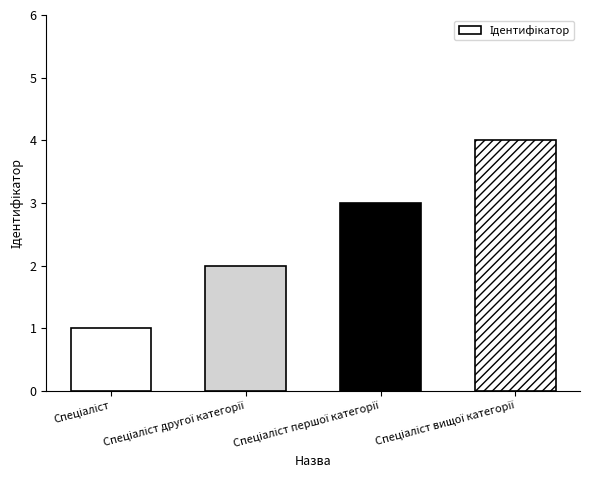

What is the greatest value displayed?

4